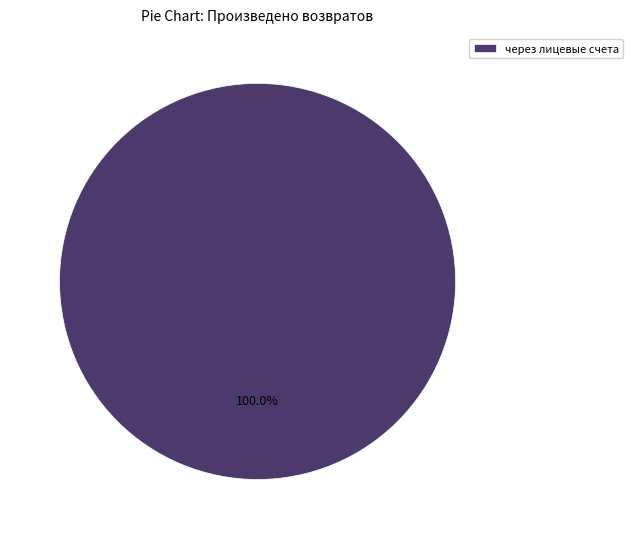

Which slice represents more than half of the pie?

через лицевые счета